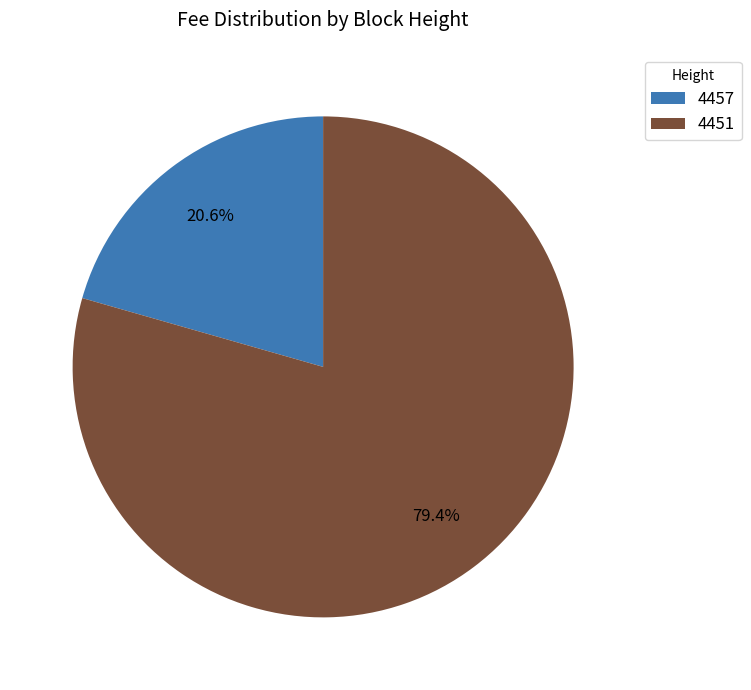

To the nearest percent, what is the combined percentage of 4457 and 4451?

100%